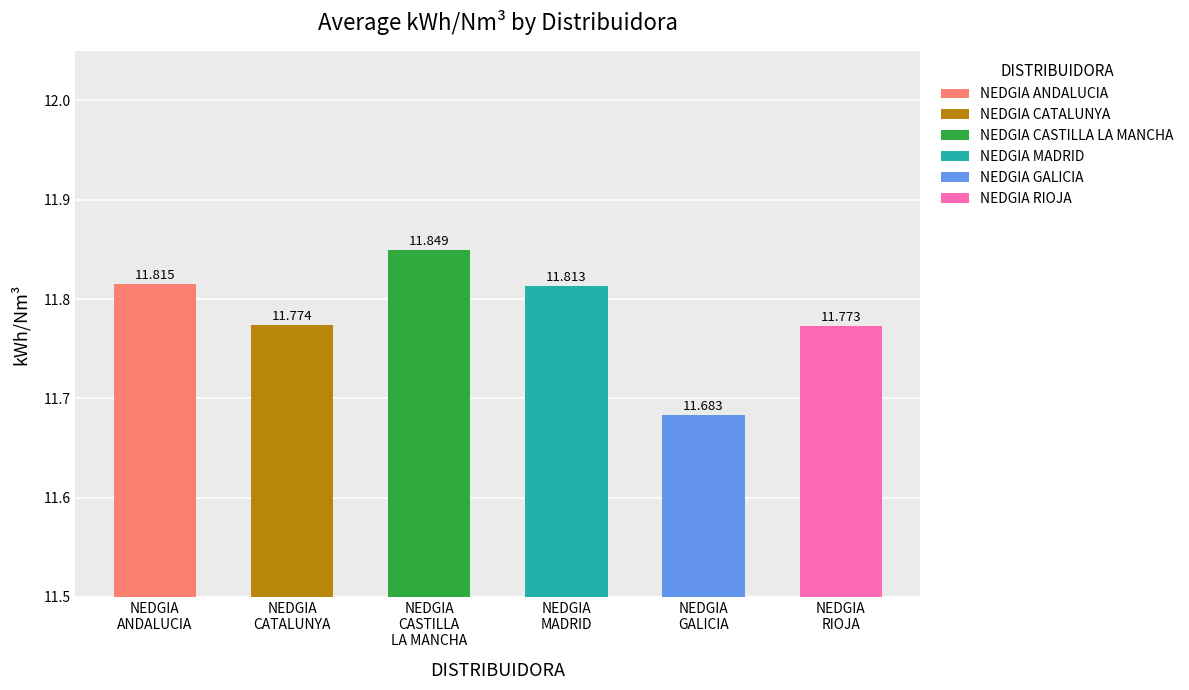

What is the sum of all MENSUAL (kWh/Nm³) values?

70.7